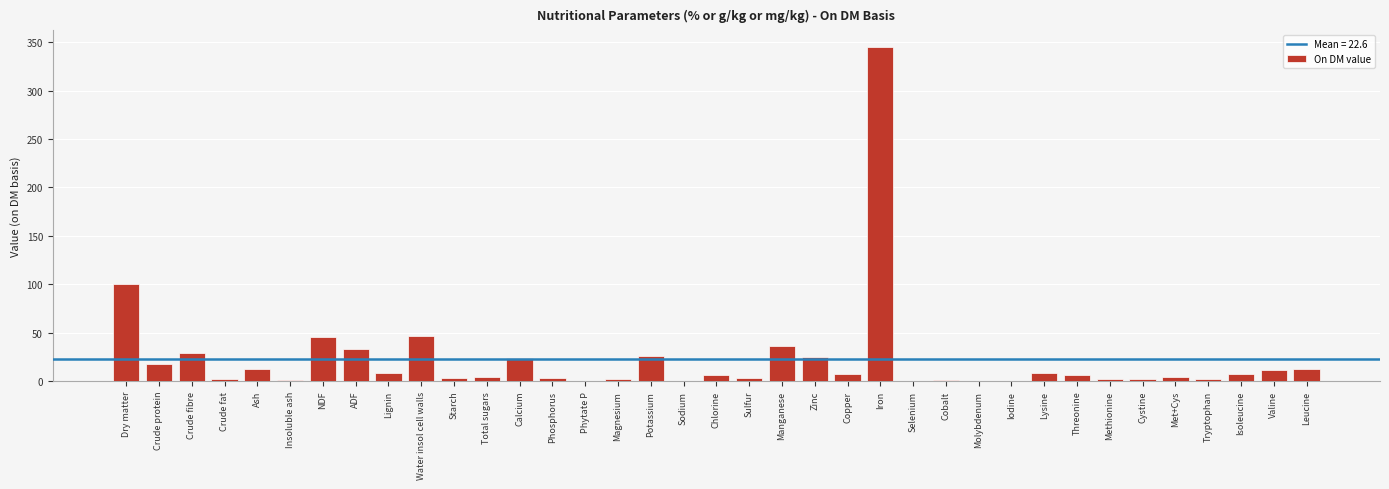

Which label corresponds to the largest value in the chart?

Iron